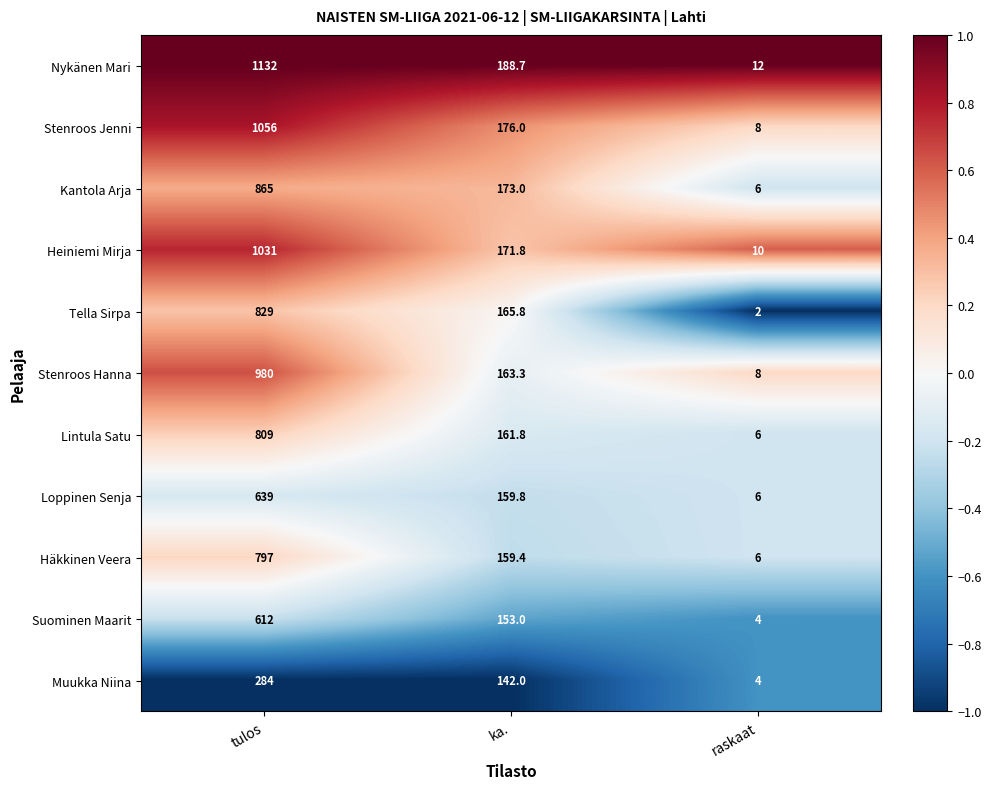

What is the average value of the Suominen Maarit series?

256.3